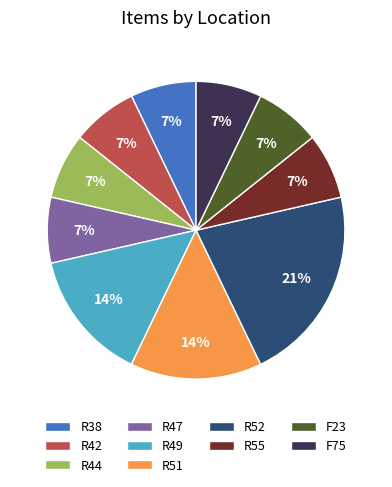

Approximately how many times larger is the value at R52 compared to R49?

1.5